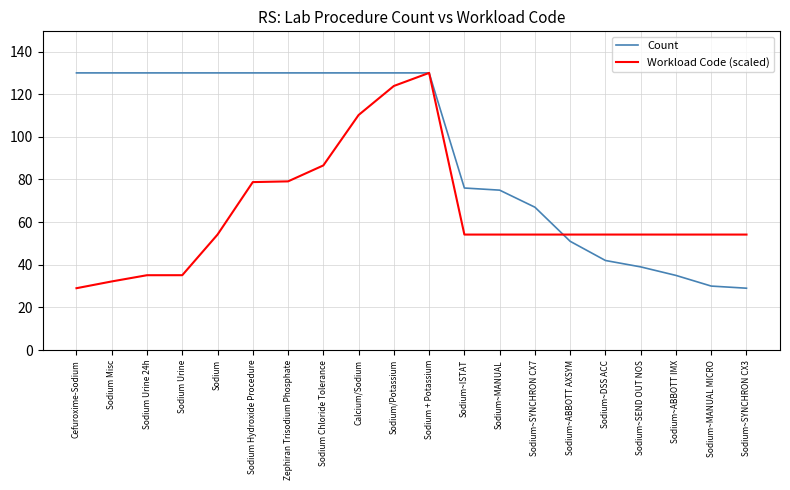

The Count series shows 39.0 at Sodium~SEND OUT NOS. True or false?

True